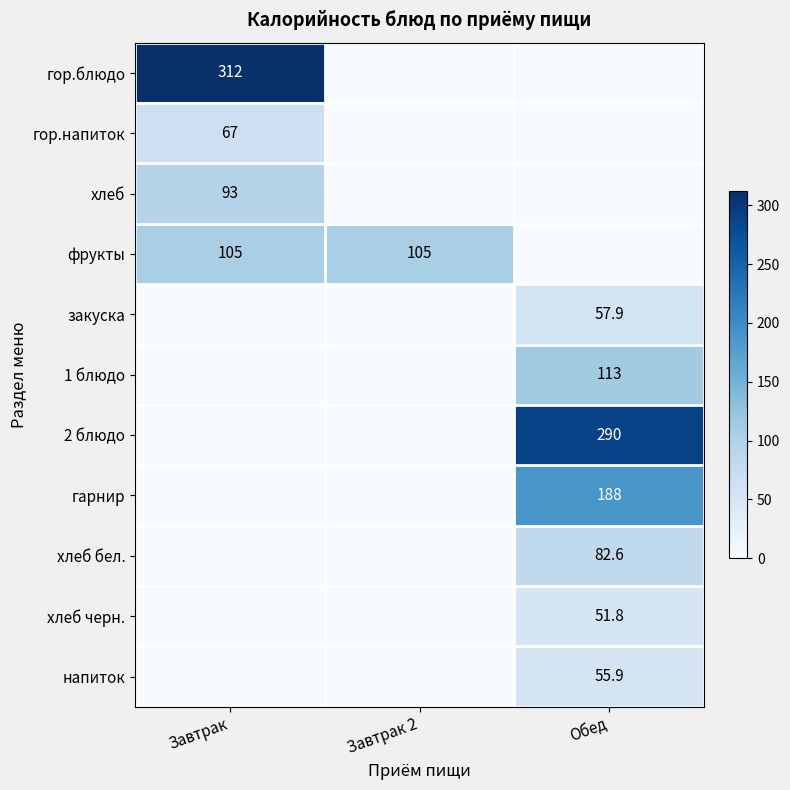

True or false: 1 блюдо has a value of 113.0 at Обед.

True